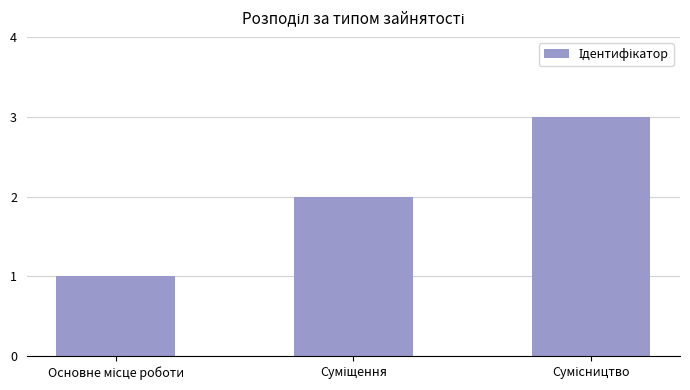

What is the sum of all values?

6